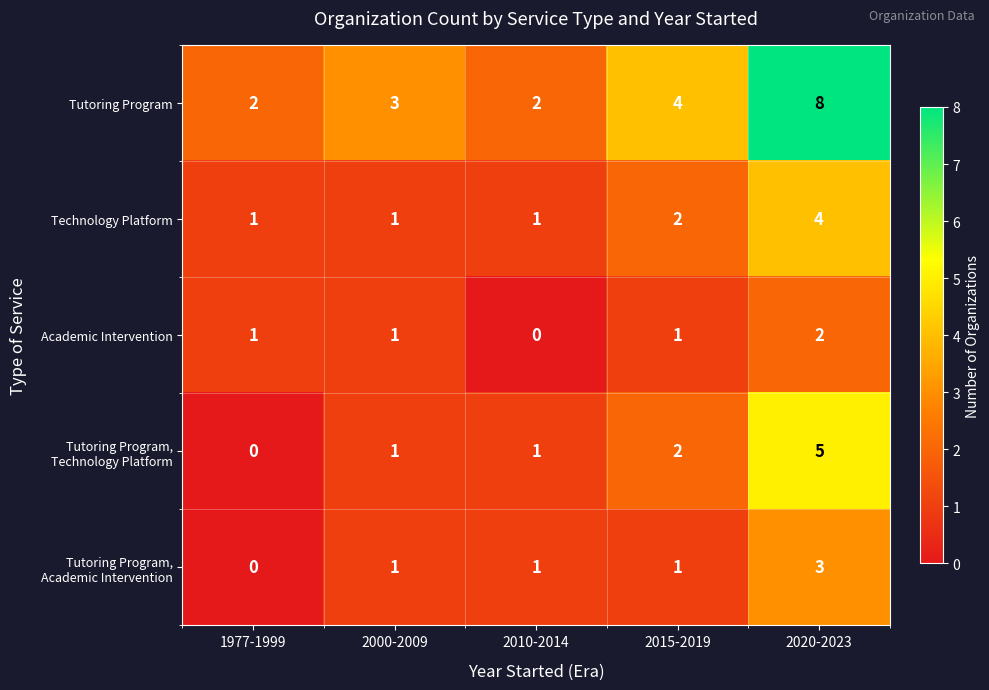

Which category has the highest value across all series?

2020-2023